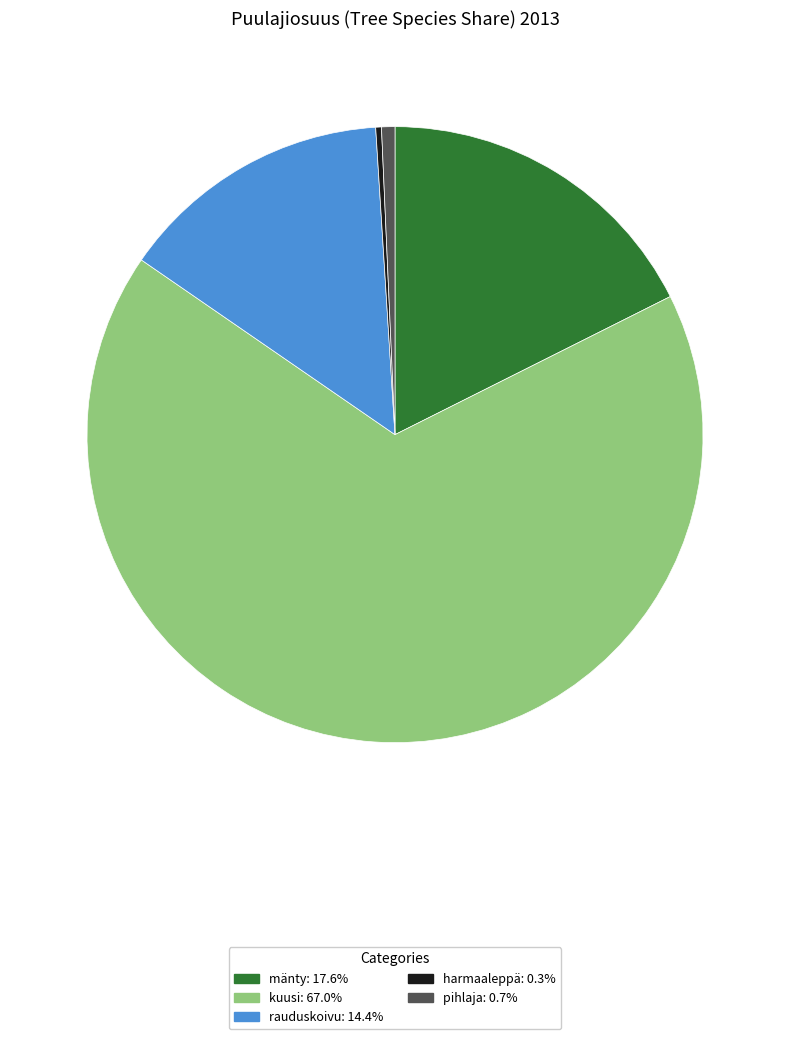

Which category has the biggest portion of the pie?

kuusi